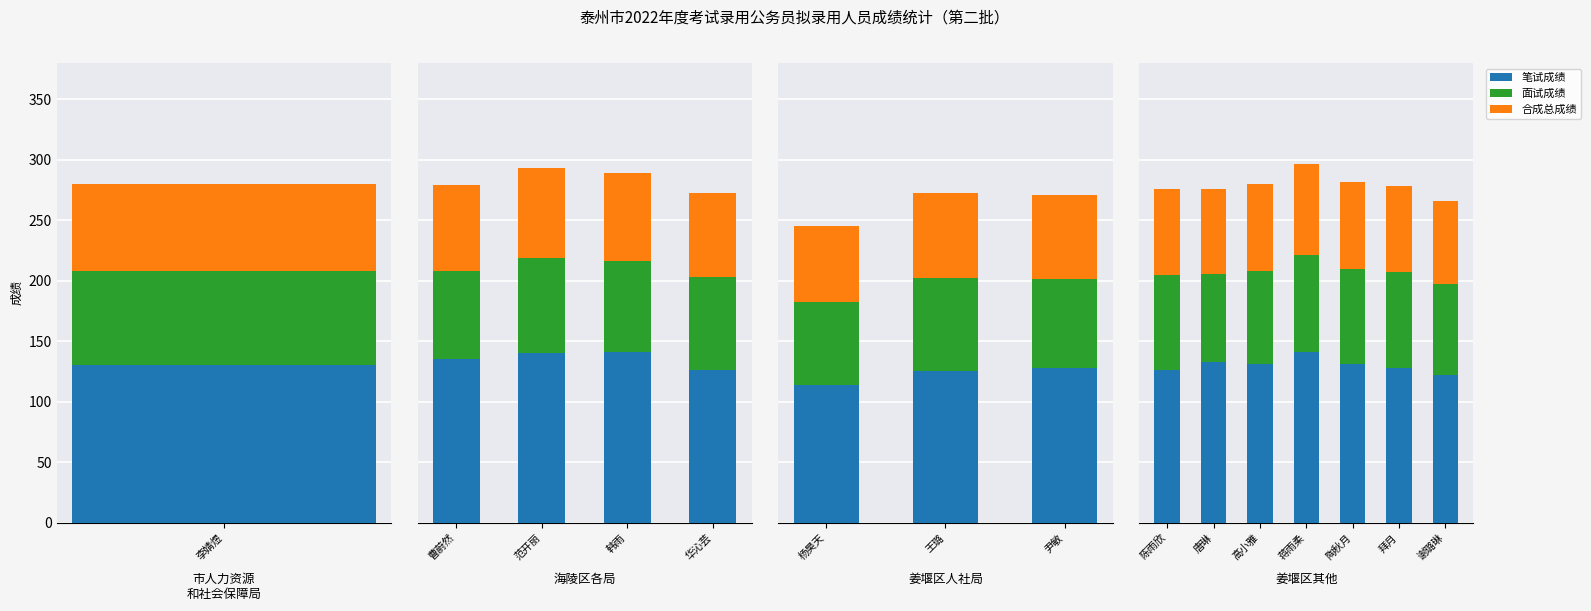

True or false: 面试成绩 has a value of 78.2 at 陶秋月.

True